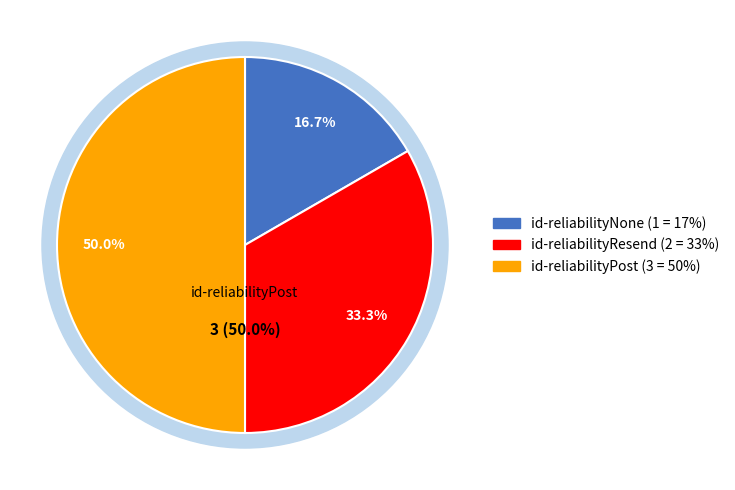

Rank the categories by value from lowest to highest.

id-reliabilityNone, id-reliabilityResend, id-reliabilityPost